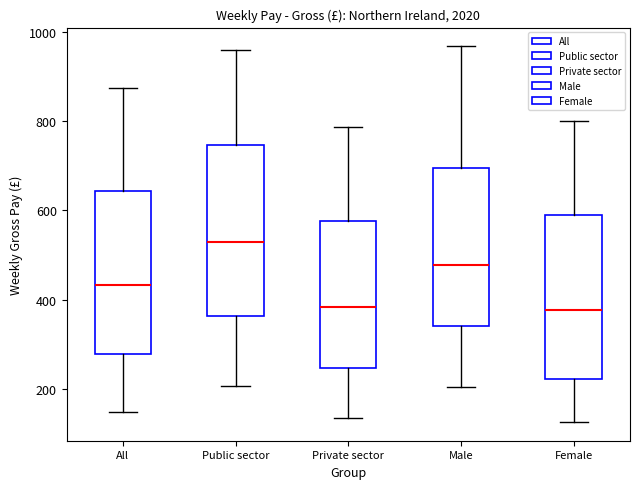

Reading left to right, read every box against the y-axis: the position of its median line, the range the box covers, and the ends of its whiskers. The values are not printed on the chart, so give them approximately, as read against the axis.

All: median 440, box 280 to 640, whiskers 140 to 880
Public sector: median 520, box 360 to 740, whiskers 200 to 960
Private sector: median 380, box 240 to 580, whiskers 140 to 780
Male: median 480, box 340 to 700, whiskers 200 to 960
Female: median 380, box 220 to 580, whiskers 120 to 800